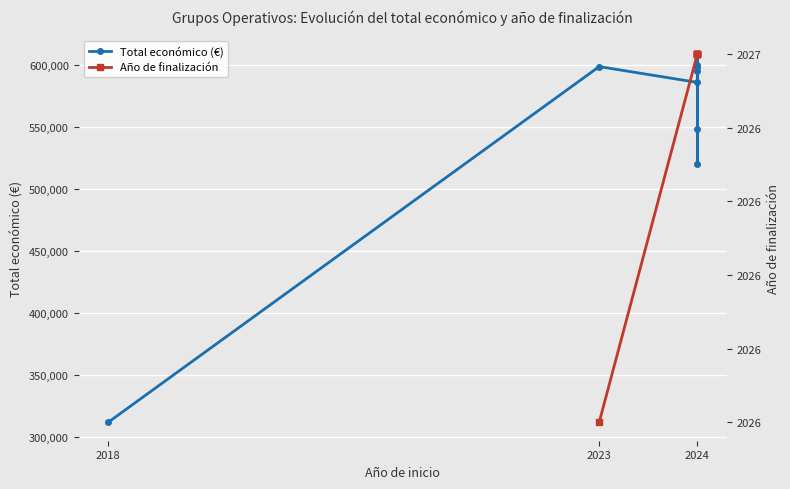

Which has a higher value, 2024 or 2024?

2024